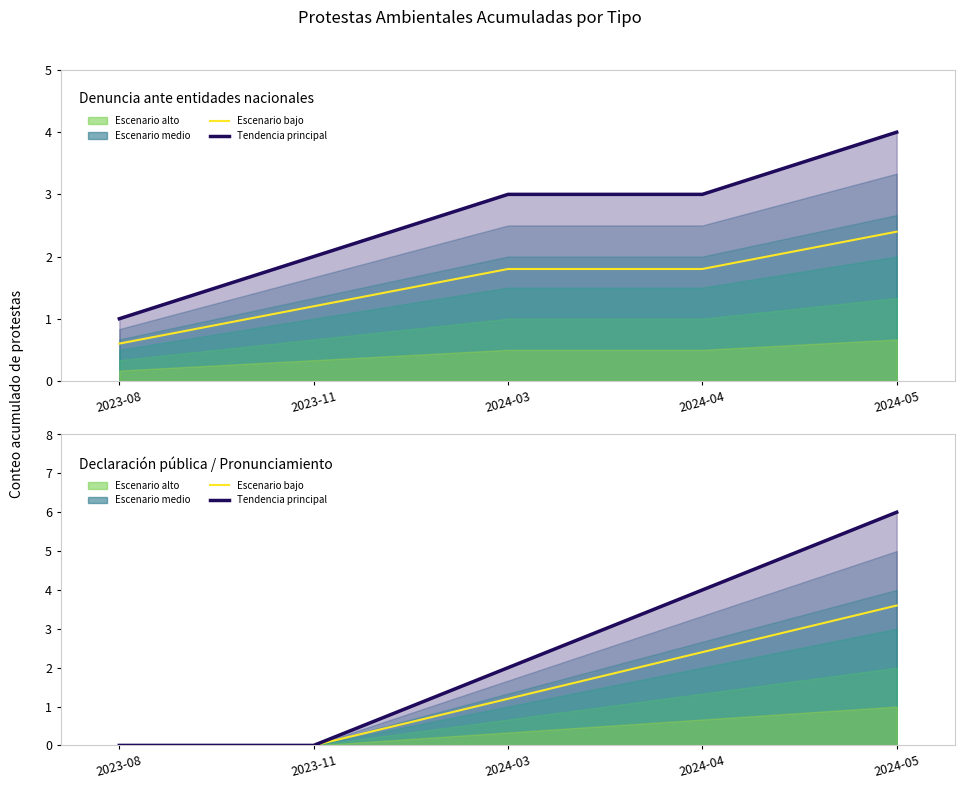

The Escenario bajo series shows 3.6 at 2024-05. True or false?

True